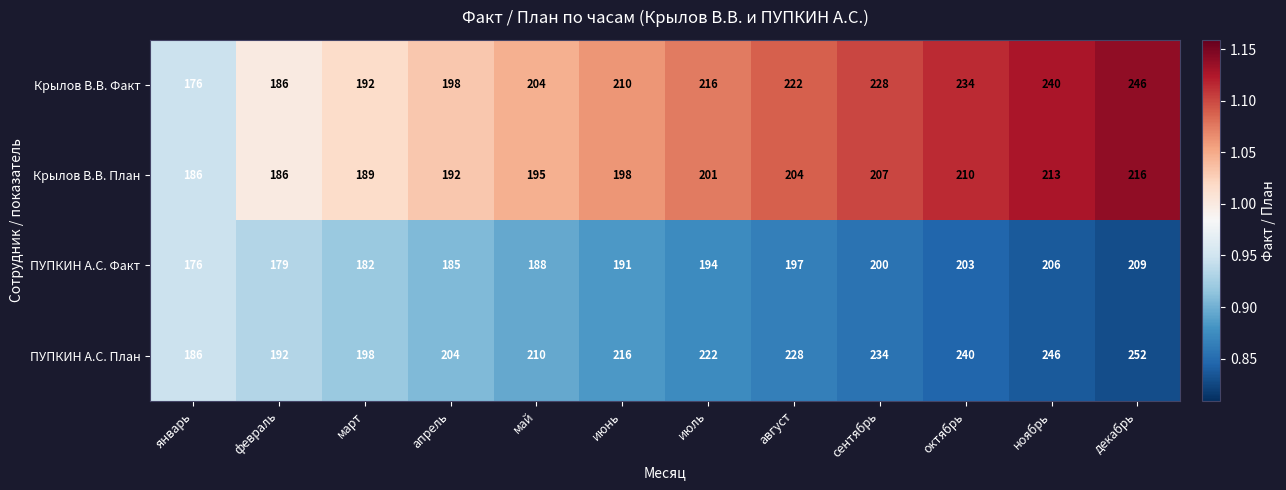

What is the maximum value for Крылов В.В. Факт?

246